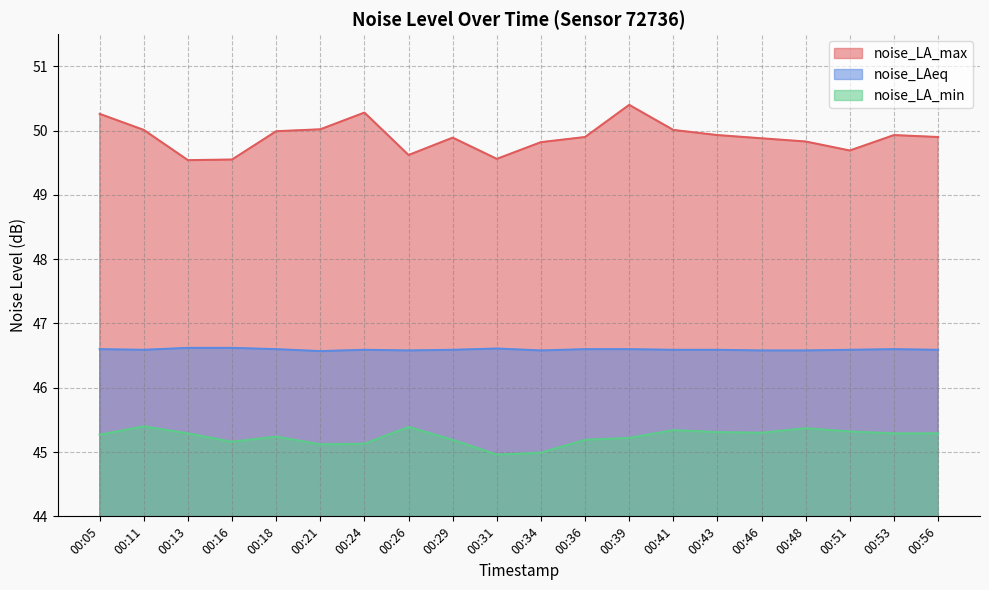

What is the average value of the noise_LA_max series?

49.9